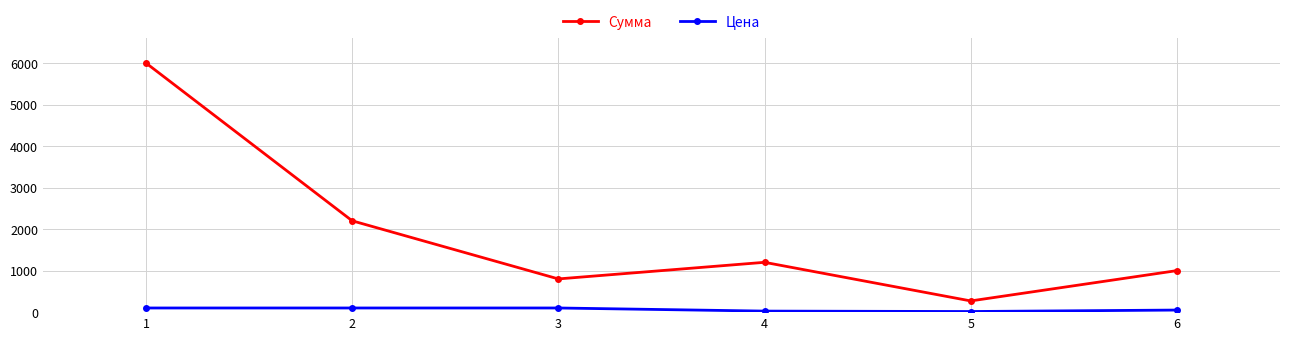

What is the difference between the maximum and second lowest values in the Цена series?

75